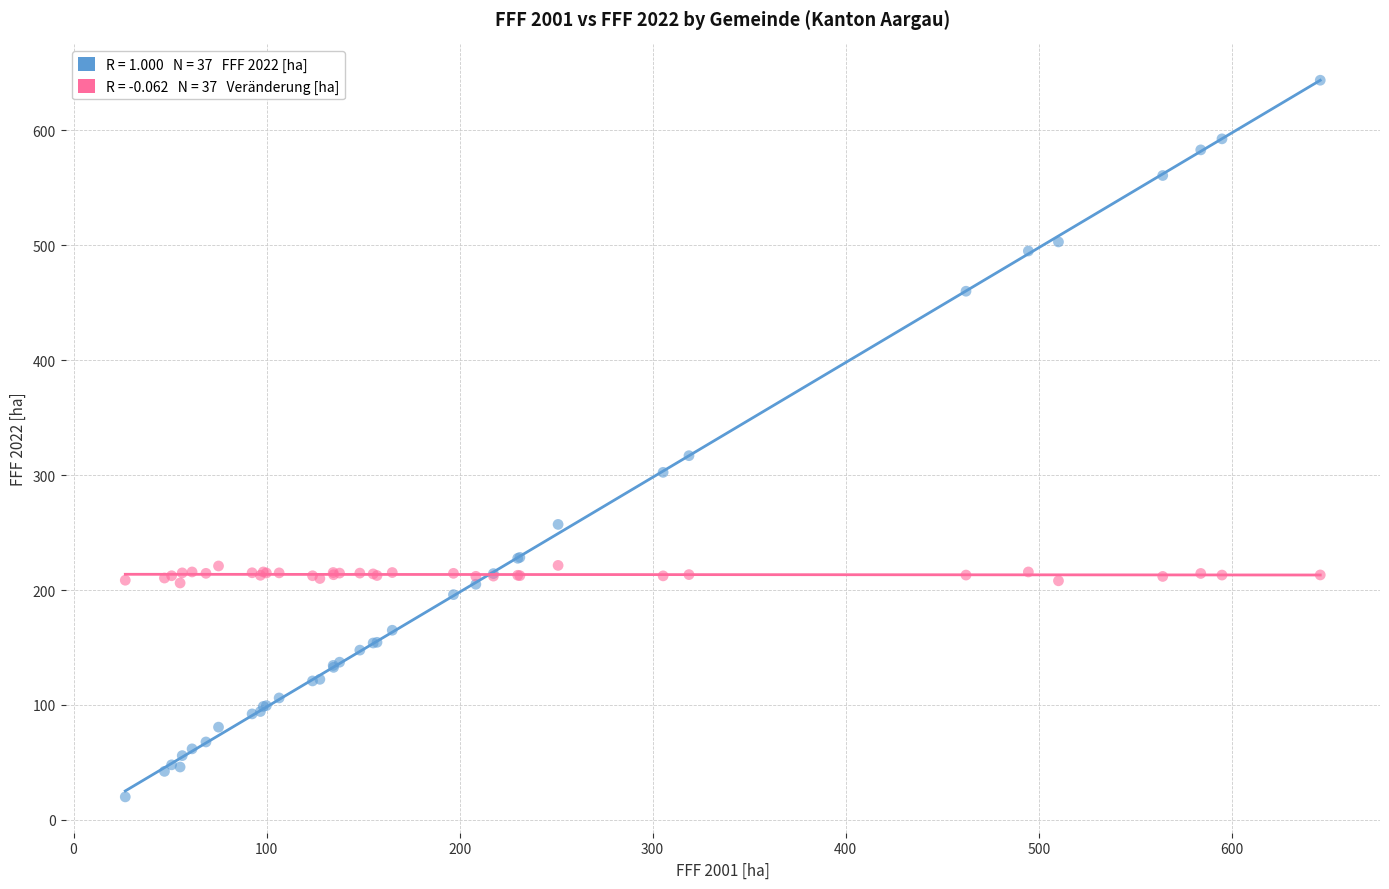

Across all series, what Y value is closest to 331?

316.9